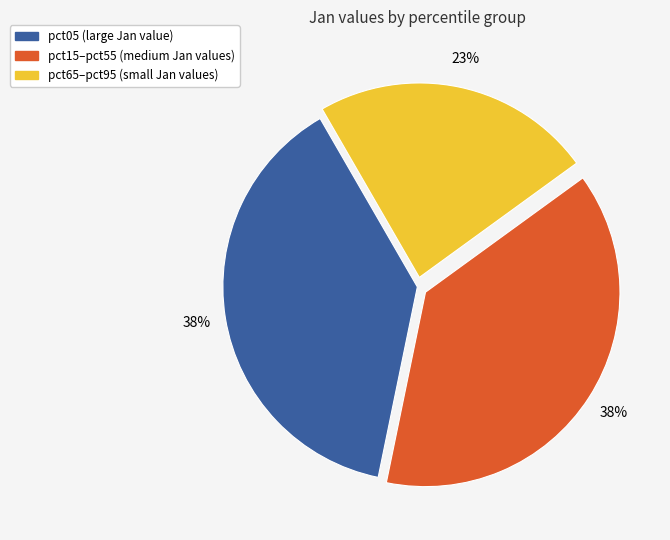

Is there a majority slice in this chart?

No